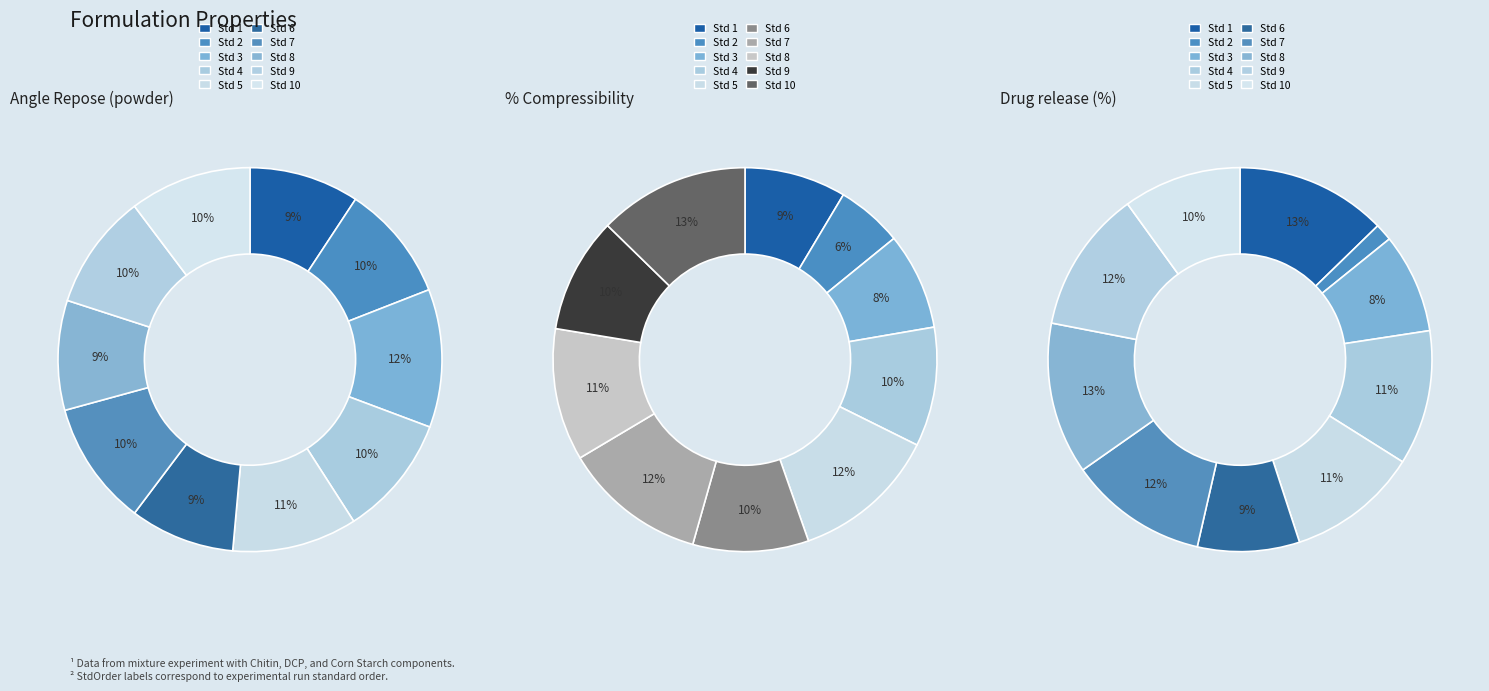

Which has a higher value, 7 or 10?

7